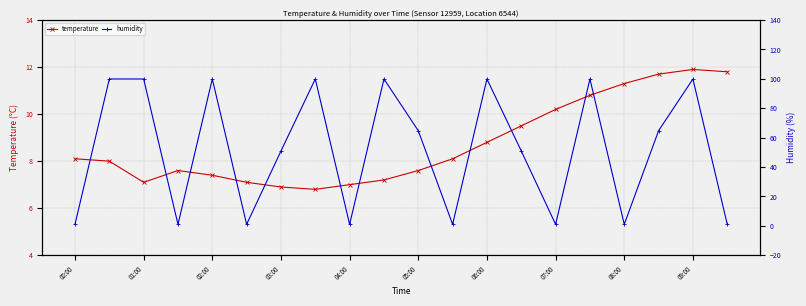

Is this an area chart (filled region under the line)?

No